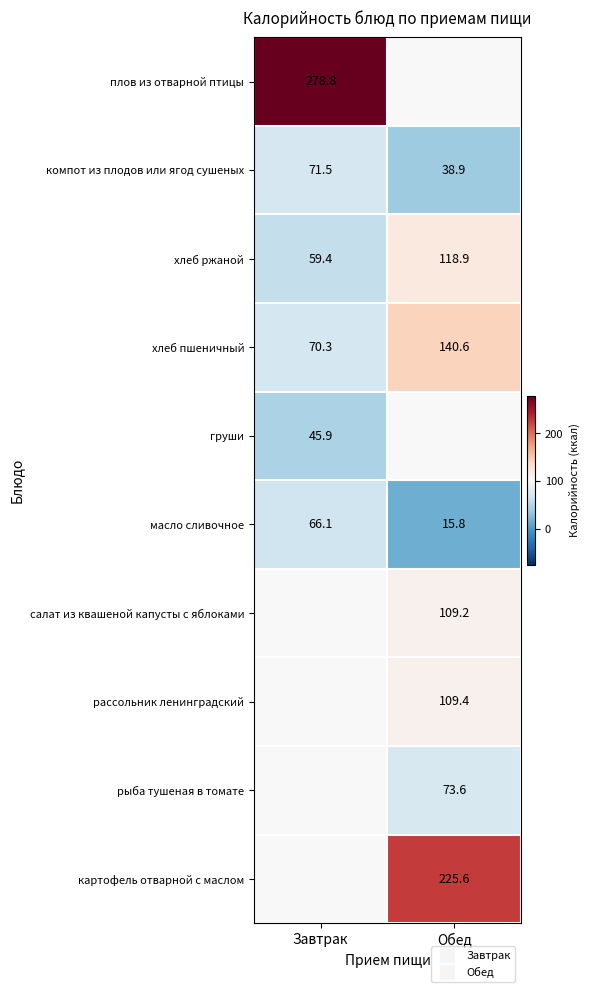

At which label does масло сливочное first exceed 66?

Завтрак